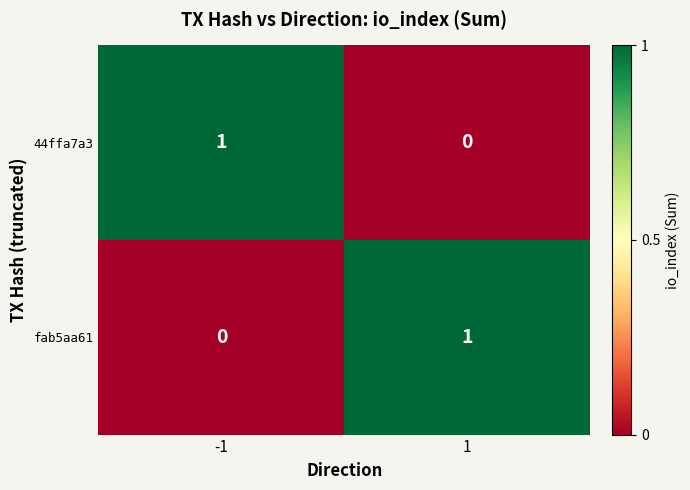

Is the value of fab5aa61 at -1 greater than the value of 44ffa7a3 at -1?

No